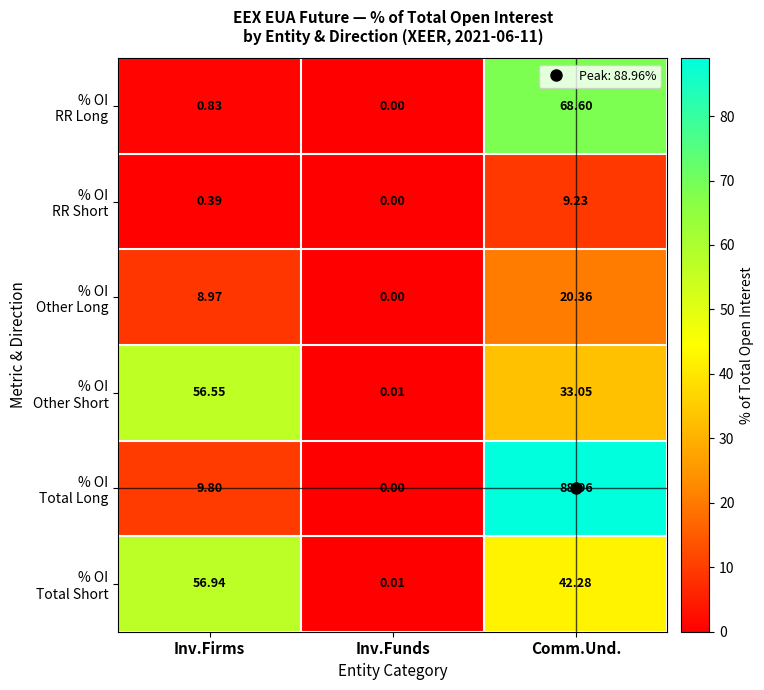

Which category has the lowest value across all series?

Inv.Funds